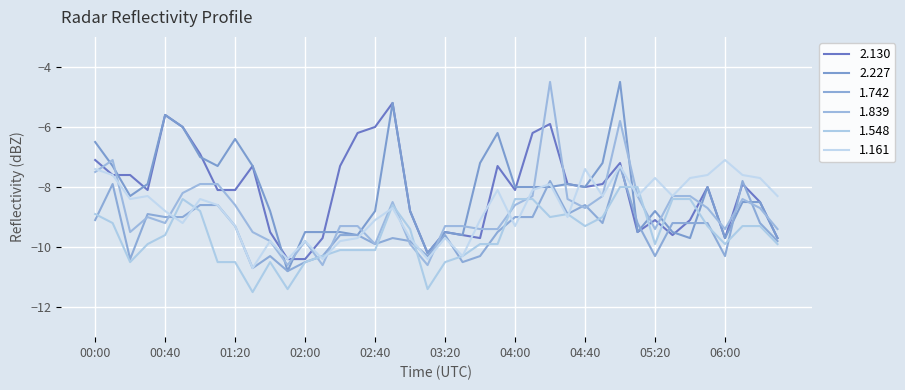

True or false: 1.548 and 1.161 cross at least once.

True